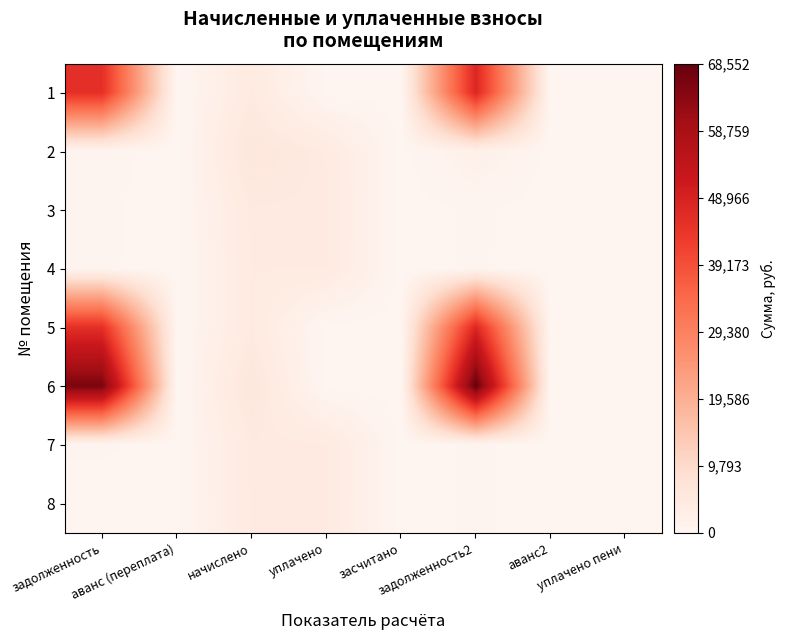

What is the total value across all series at задолженность?

158475.6